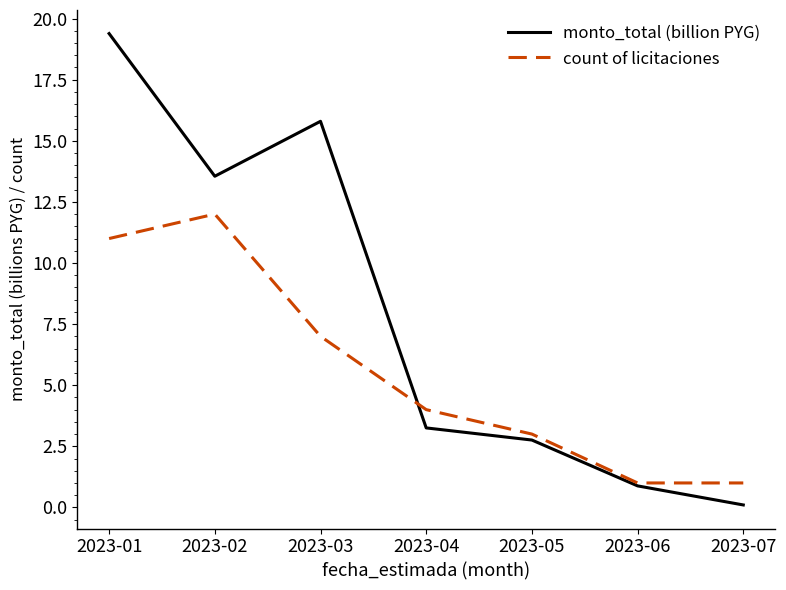

True or false: count of licitaciones has a value of 7.0 at 2023-03.

True